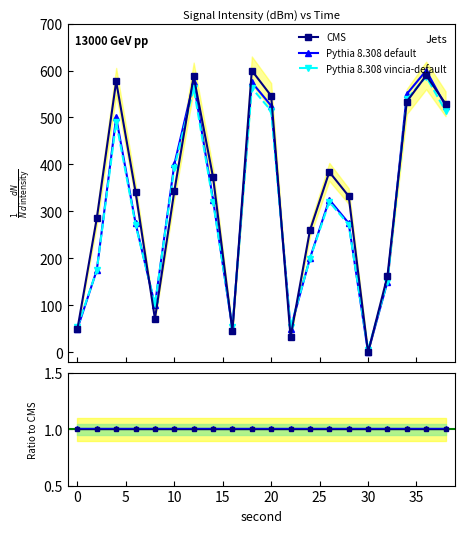

What is the maximum value for CMS?

600.0